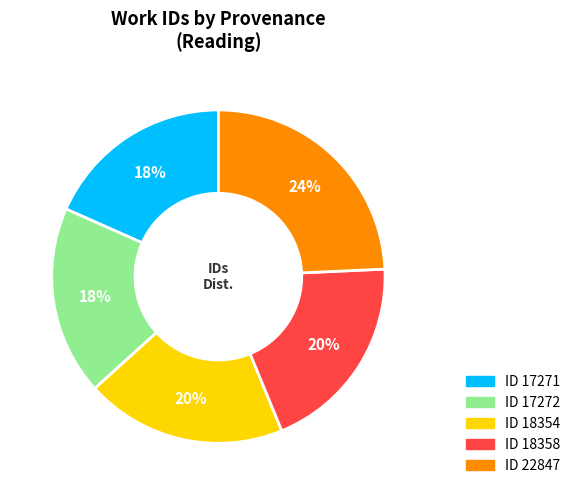

To the nearest percent, what is the difference between the largest and smallest slice percentages?

6%